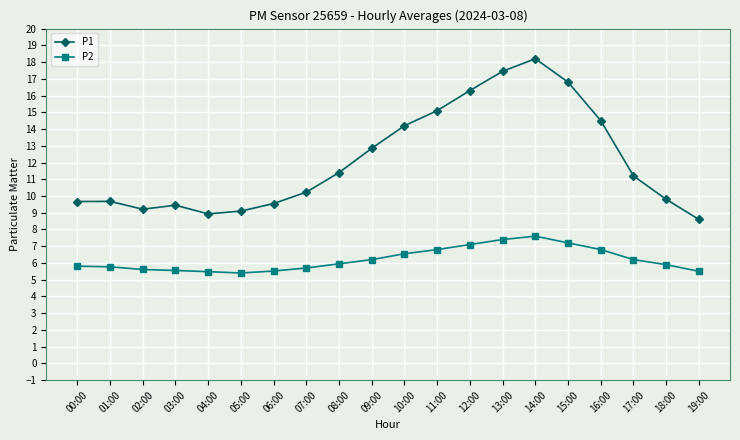

List the series in order of their peak value, lowest first.

P2, P1